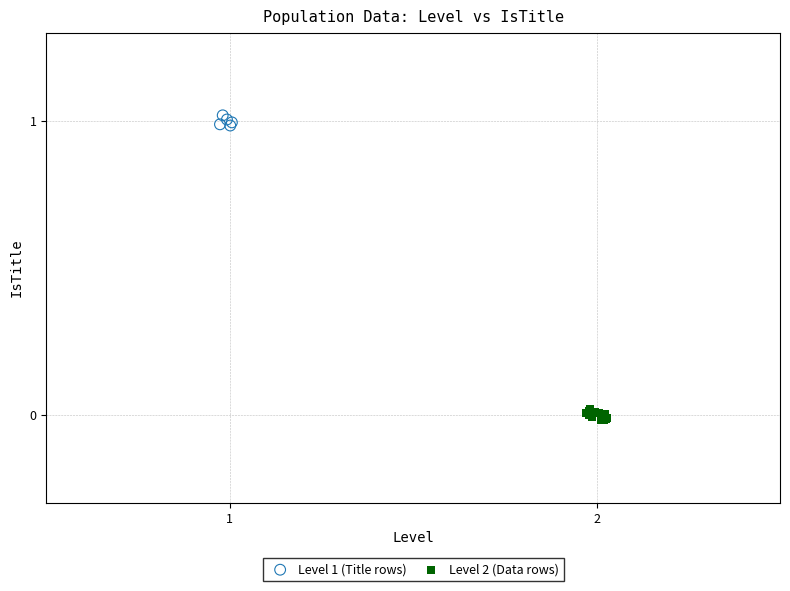

Which series reaches the maximum Y coordinate?

Level 1 (Title rows)